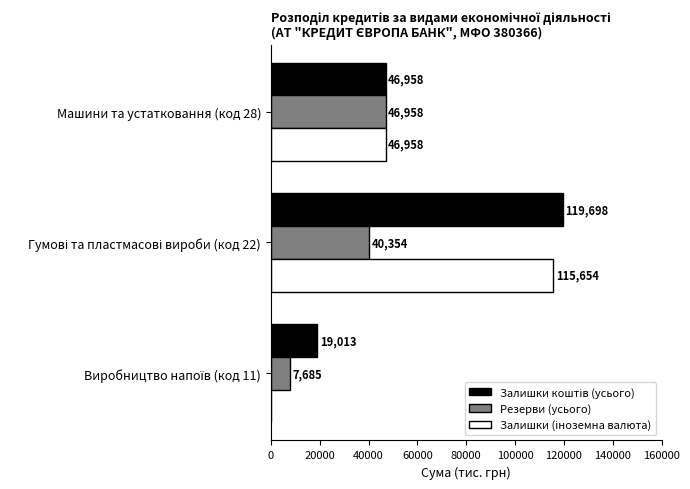

What is the maximum value for Резерви (усього)?

46957.6